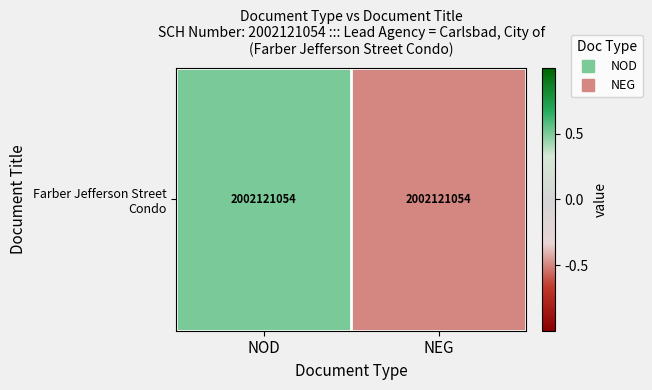

Where is the data nearest to the value 0?

NOD